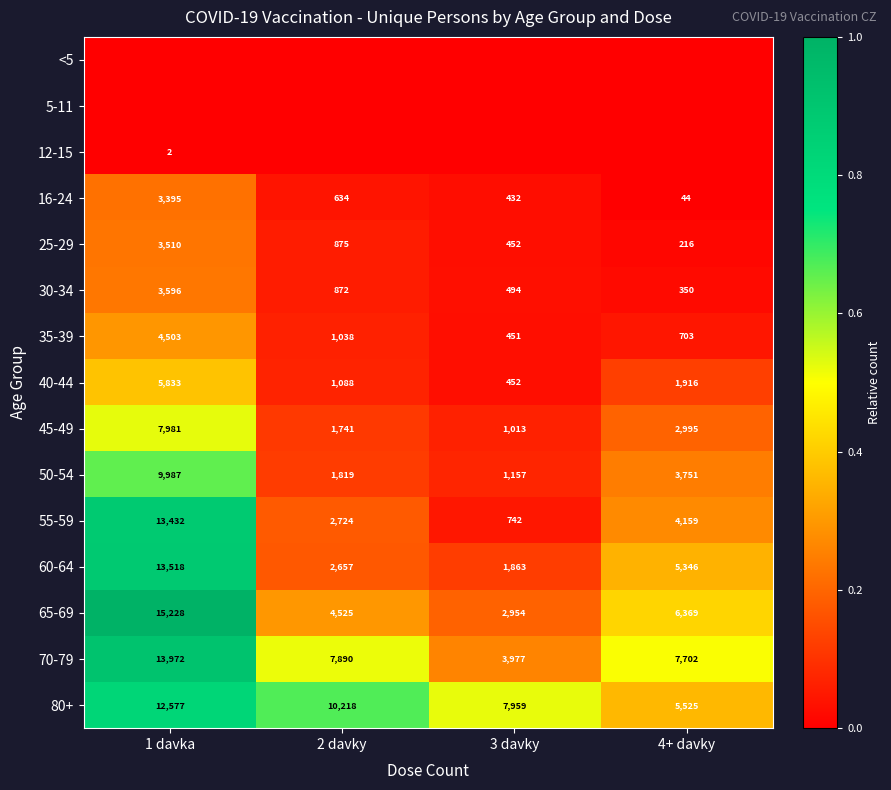

At which label does 50-54 first exceed 3751?

1 davka